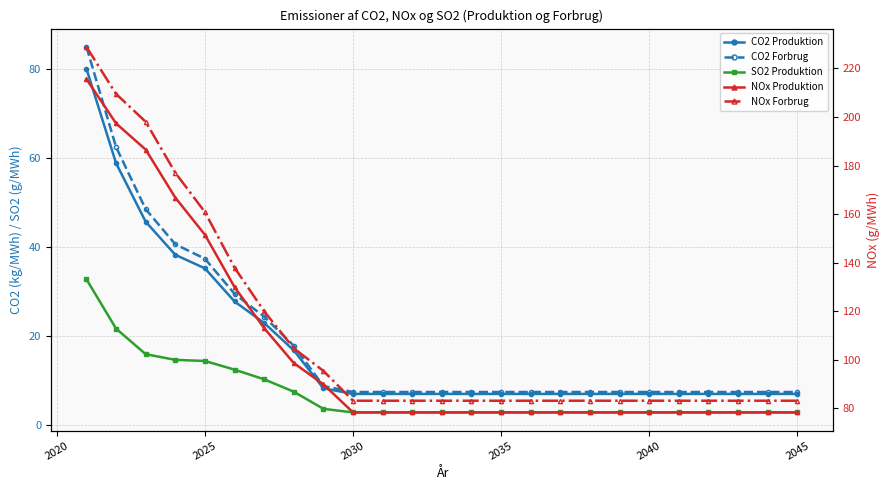

What is the minimum value shown in the chart?

2.9